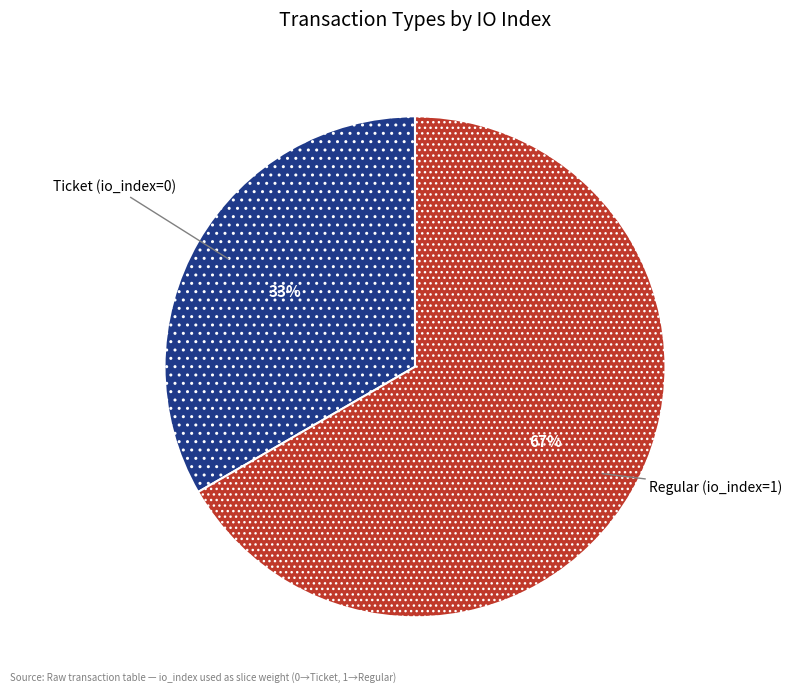

Count the number of slices in the pie.

2